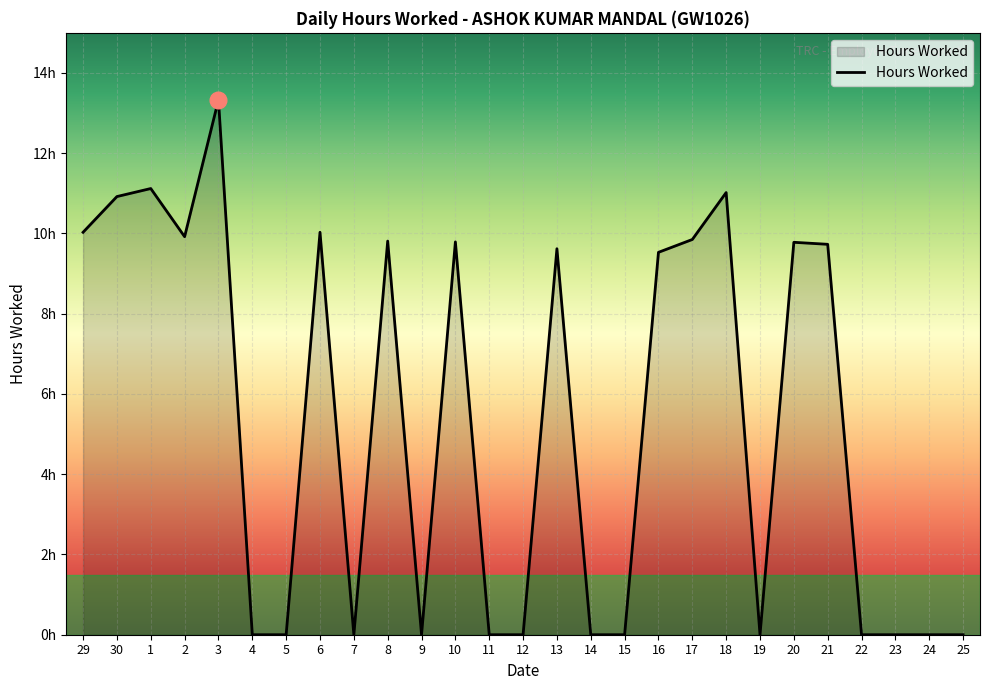

How many data points does each series have?

27